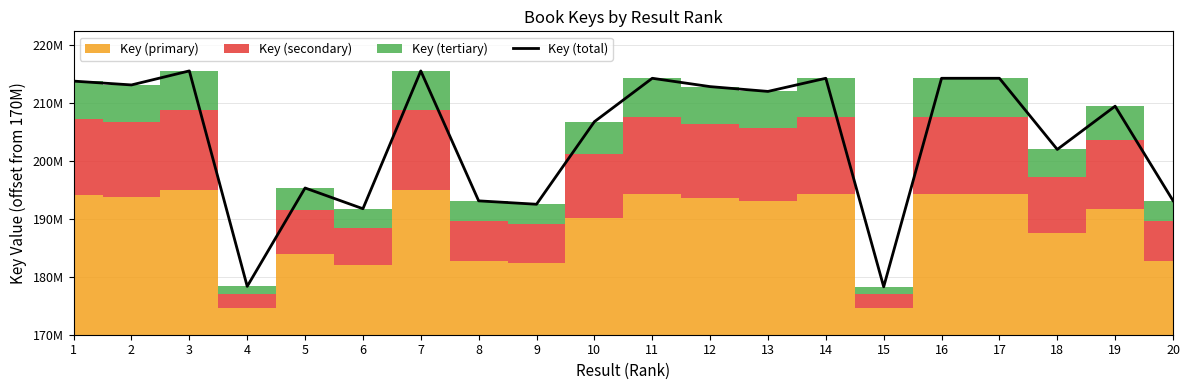

Reading left to right, transcribe all the data shown in this chart.

44193845	43527897	45972292	8426078	25571282	21954692	45970594	23327064	22735349	37117814	44688390	43233853	42399383	44688351	8351102	44688312	44688273	32287625	39825488	23368941